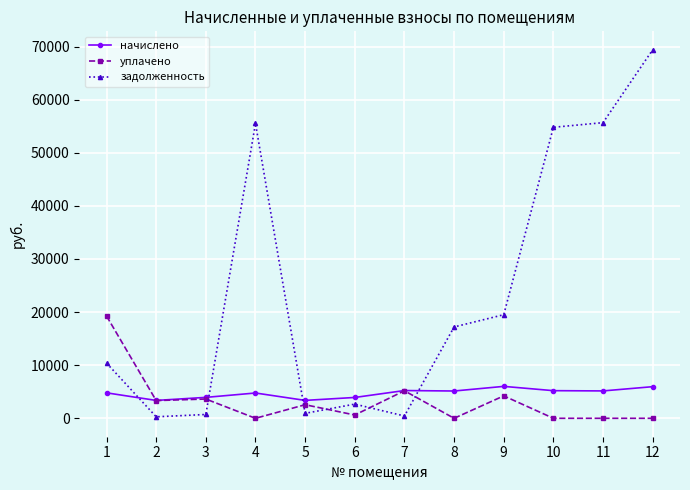

What is the average value of the уплачено series?

3233.8